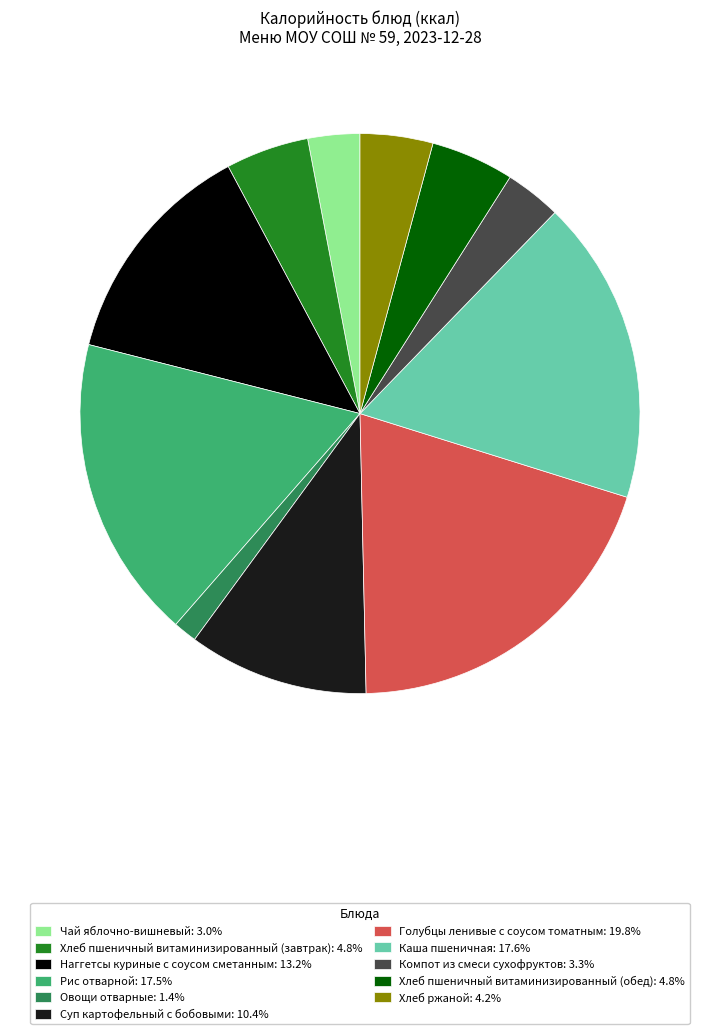

Is there any slice that represents more than half of the pie?

No